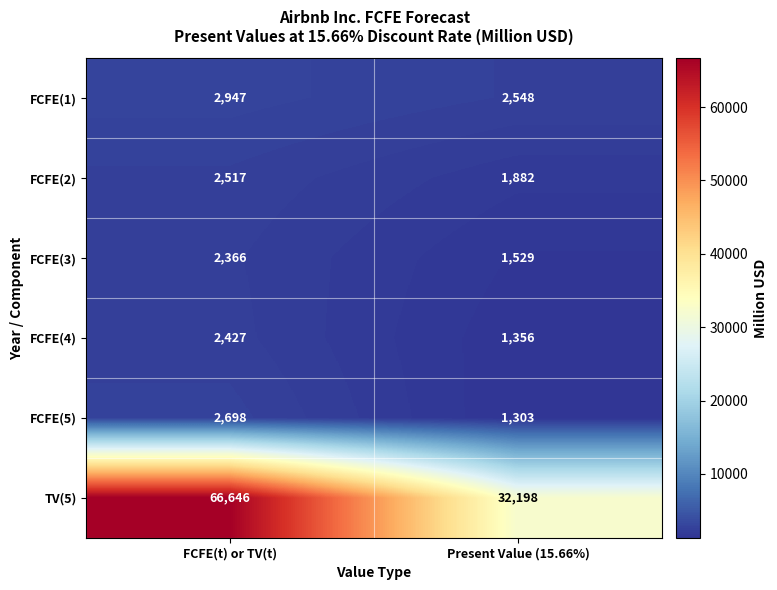

What is the total value across all series at FCFE(t) or TV(t)?

79601